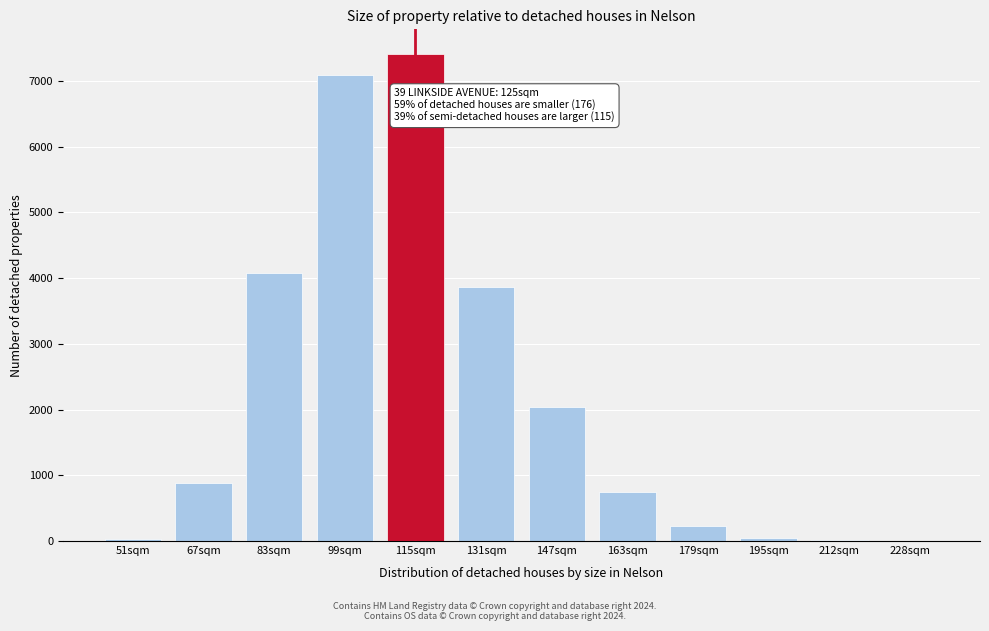

Which label corresponds to the largest value in the chart?

115sqm